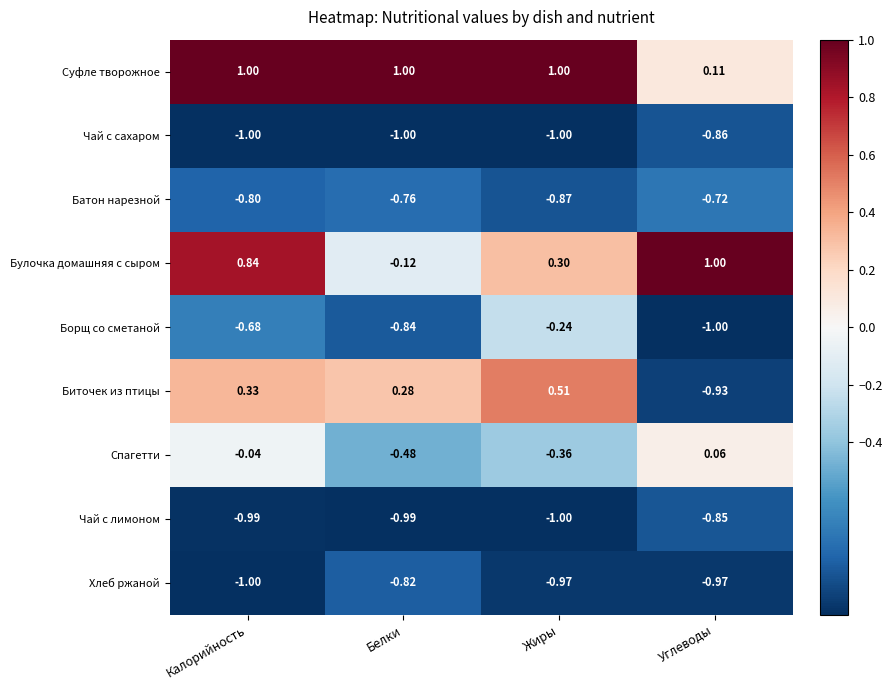

Where does the Булочка домашняя с сыром series first go above 0?

Калорийность